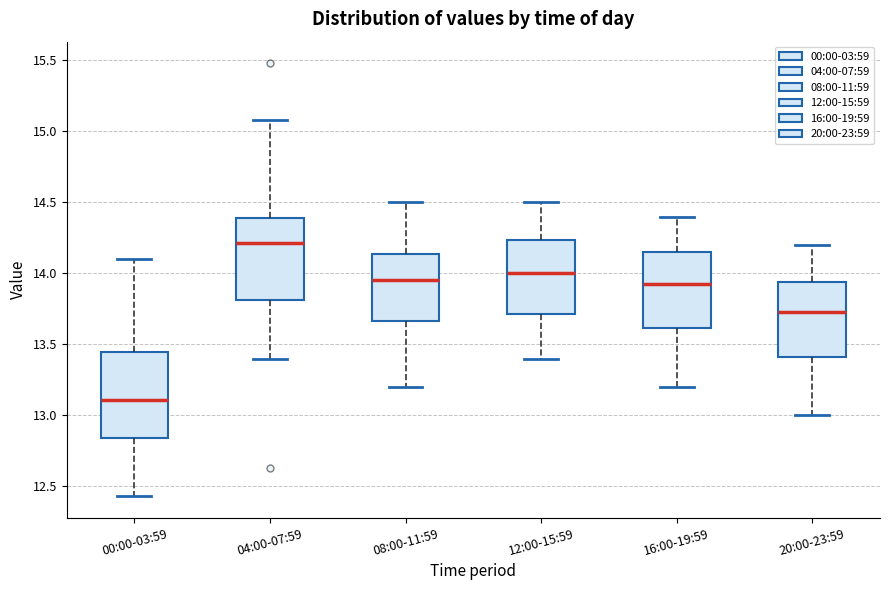

Which box's median line is the highest?

04:00-07:59